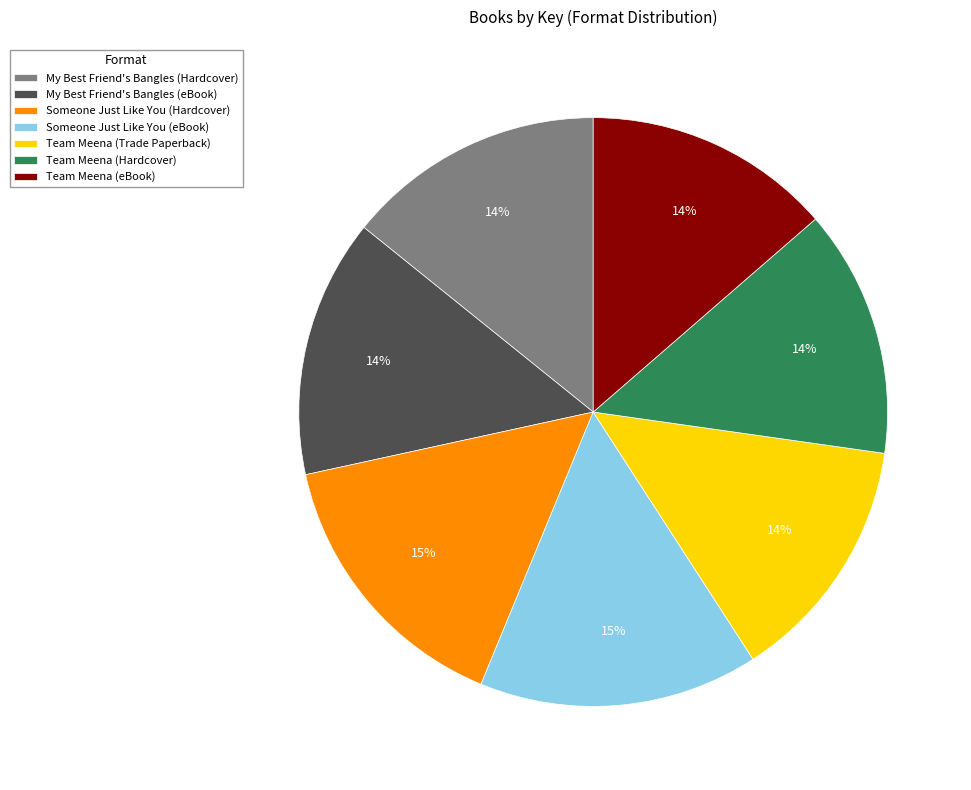

To the nearest percent, what is the combined percentage of My Best Friend's Bangles (Hardcover) and Team Meena (eBook)?

28%